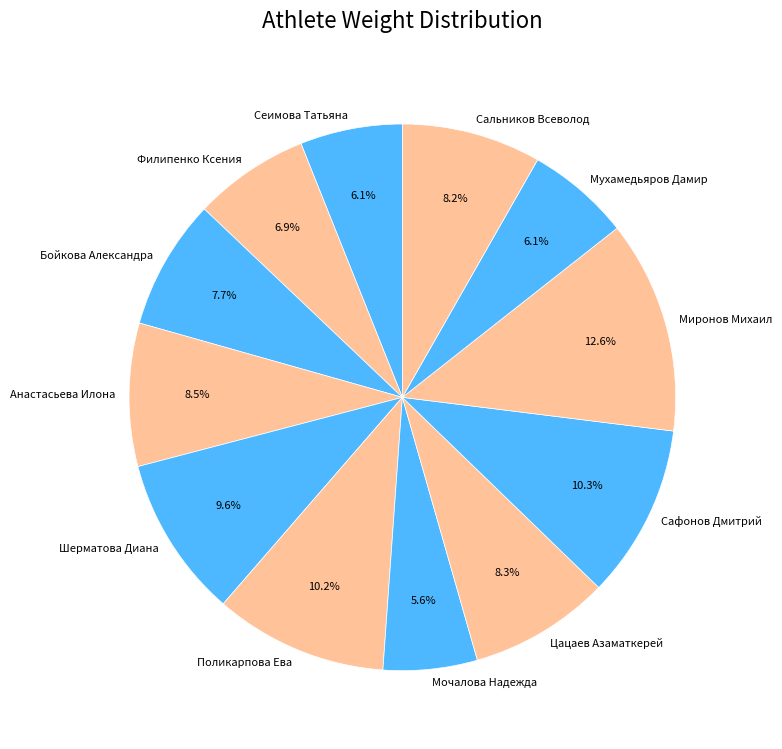

Does any single category account for the majority?

No